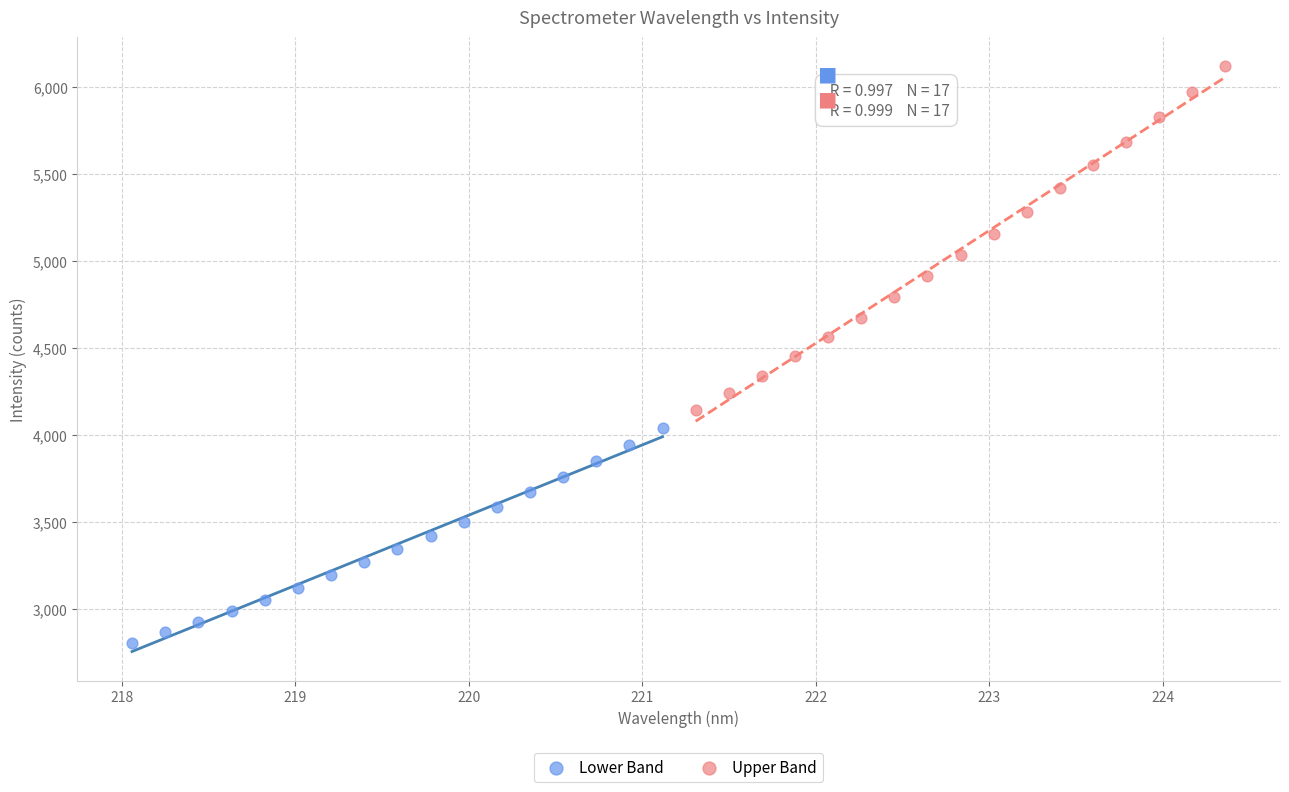

Which series contains the lowest Y value?

Lower Band